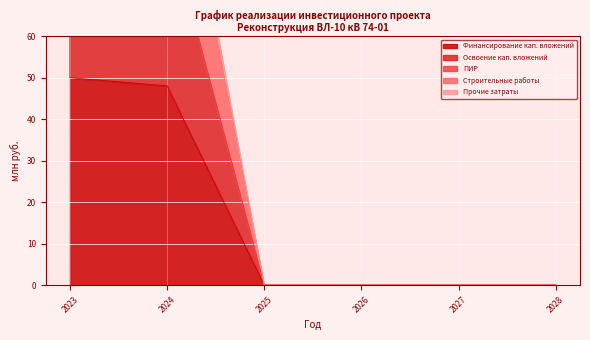

The Финансирование кап. вложений series shows 0 at 2026. True or false?

True